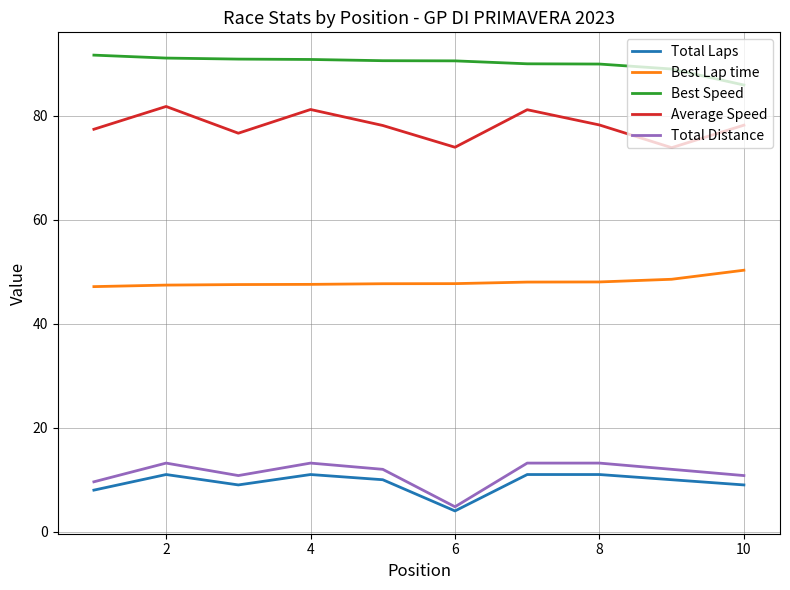

True or false: Best Speed and Total Laps cross at least once.

False